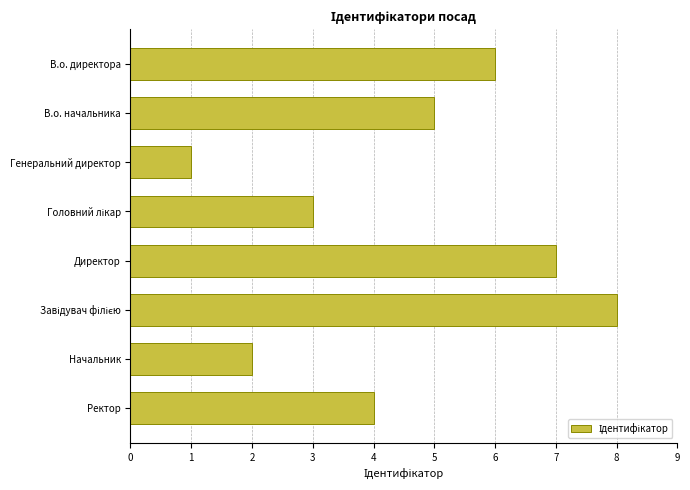

Count the number of data series in this chart.

1